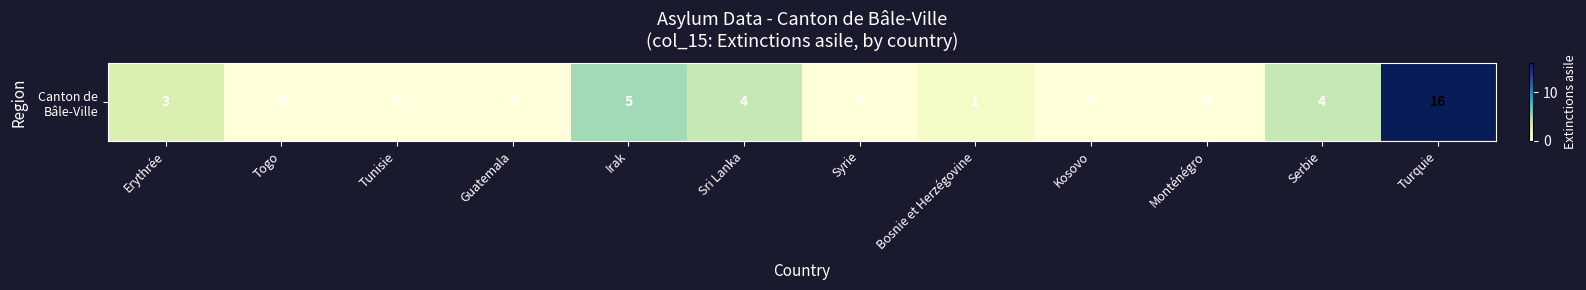

Where is the data nearest to the value 8?

Irak